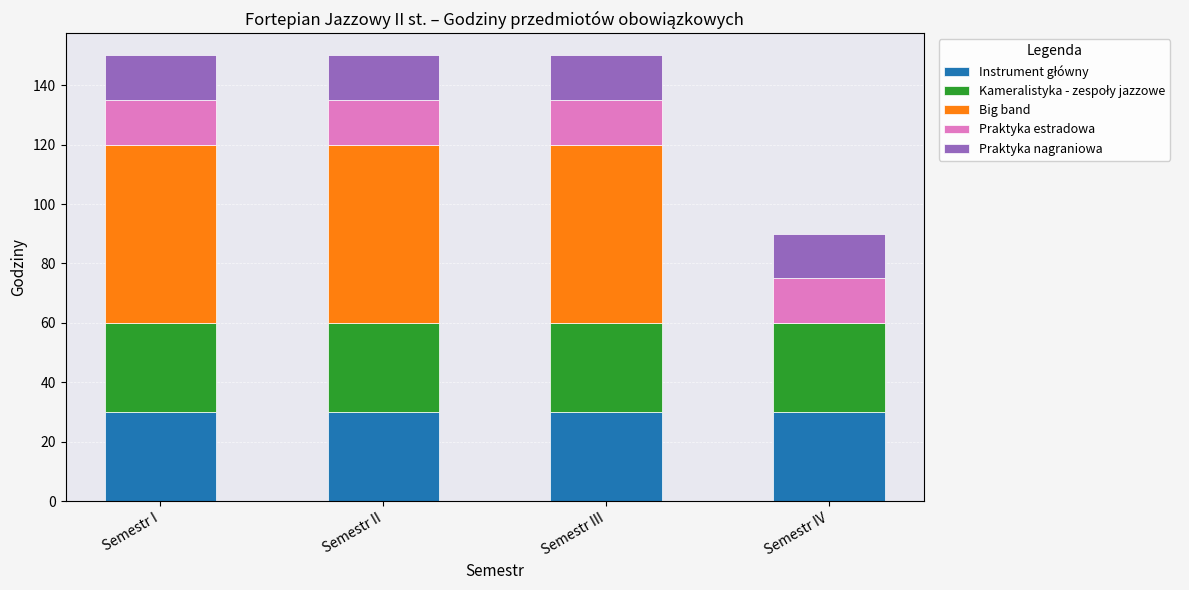

What is the total value across all series at Semestr II?

150